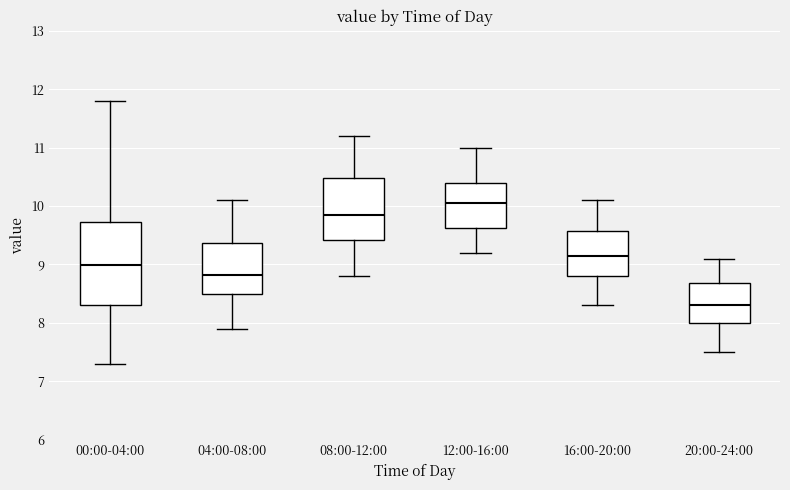

Reading left to right, transcribe this box plot: for each box, give where its median line is, the range the box spans, and where its two whiskers end, as read against the y-axis. The values are not printed on the chart, so give them approximately, as read against the axis.

00:00-04:00: median 9.0, box 8.3 to 9.7, whiskers 7.3 to 11.8
04:00-08:00: median 8.8, box 8.5 to 9.4, whiskers 7.9 to 10.1
08:00-12:00: median 9.9, box 9.4 to 10.5, whiskers 8.8 to 11.2
12:00-16:00: median 10.1, box 9.6 to 10.4, whiskers 9.2 to 11.0
16:00-20:00: median 9.2, box 8.8 to 9.6, whiskers 8.3 to 10.1
20:00-24:00: median 8.3, box 8.0 to 8.7, whiskers 7.5 to 9.1